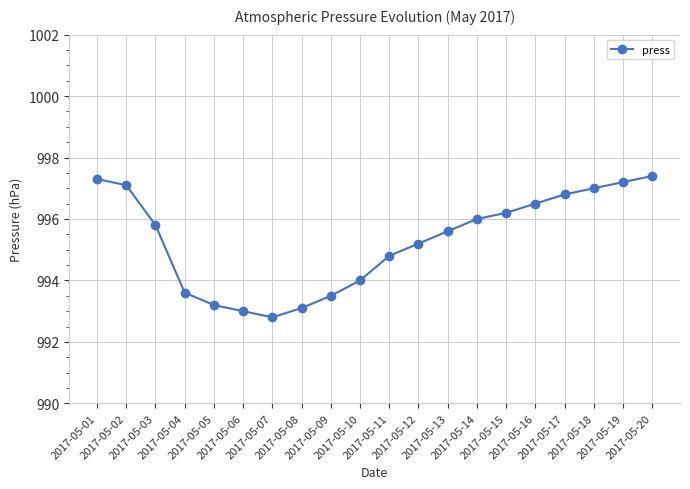

What is the smallest value displayed?

992.8